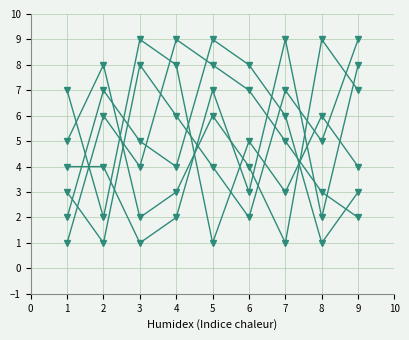

How many distinct data groups are displayed?

6